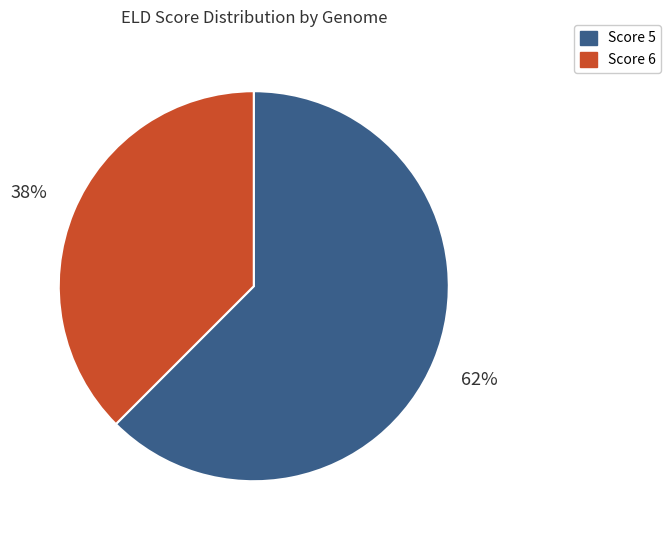

Does any single category account for the majority?

Yes